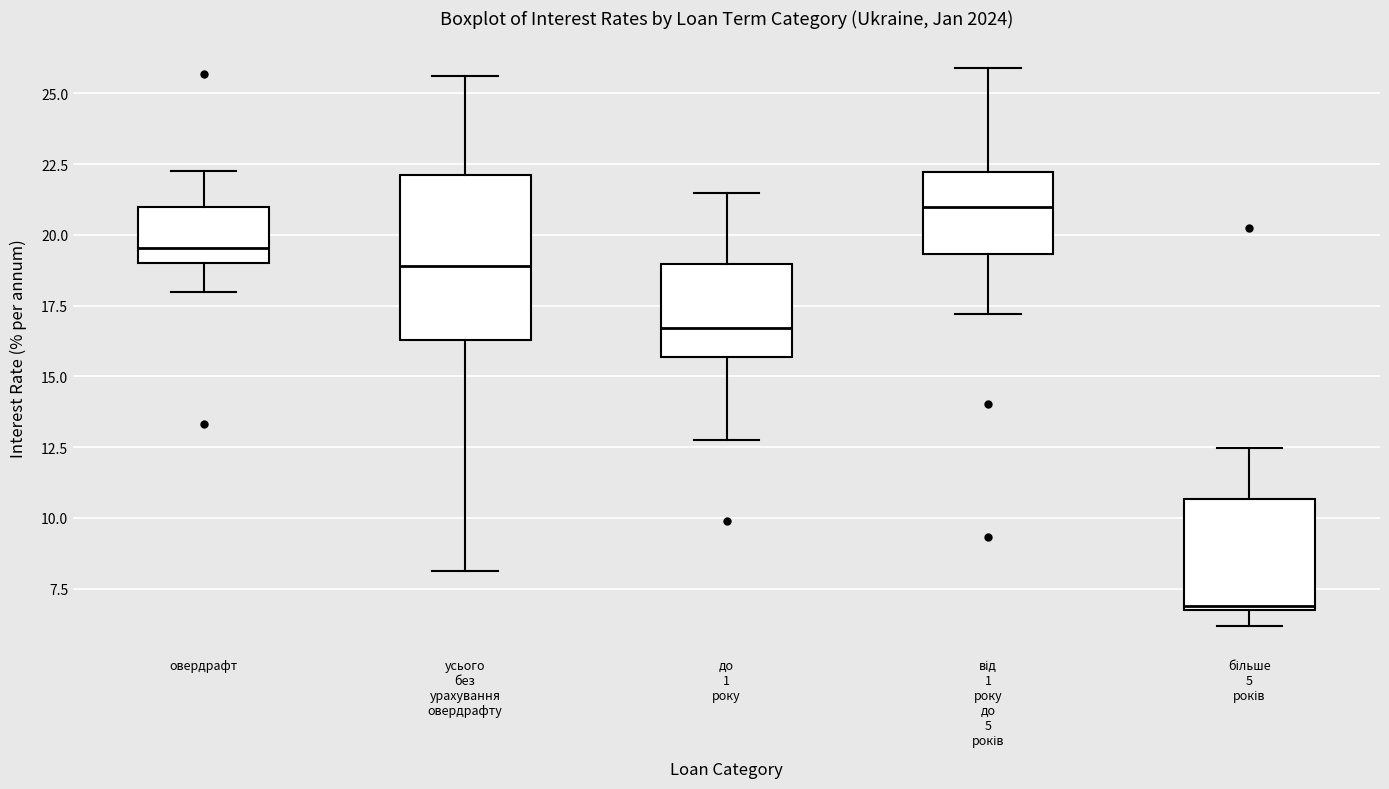

Reading left to right, transcribe this box plot: for each box, give where its median line is, the range the box spans, and where its two whiskers end, as read against the y-axis. The values are not printed on the chart, so give them approximately, as read against the axis.

овердрафт: median 19.5, box 19.0 to 21.0, whiskers 18.0 to 22.5
усього без урахування овердрафту: median 19.0, box 16.5 to 22.0, whiskers 8.0 to 25.5
до 1 року: median 16.5, box 15.5 to 19.0, whiskers 13.0 to 21.5
від 1 року до 5 років: median 21.0, box 19.5 to 22.0, whiskers 17.0 to 26.0
більше 5 років: median 7.0, box 6.5 to 10.5, whiskers 6.0 to 12.5